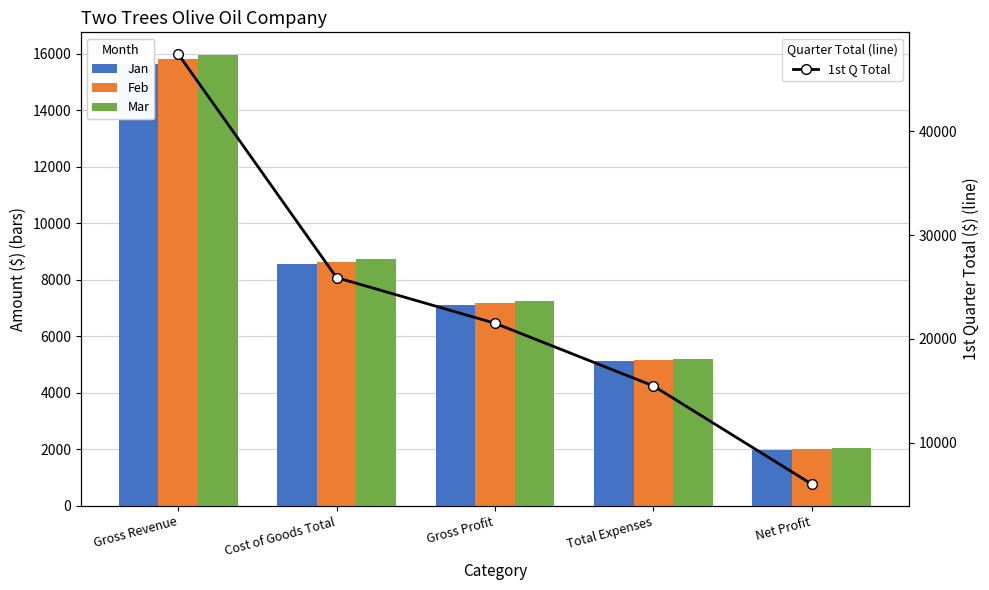

What is the difference between the maximum and minimum values in the Jan series?

13660.0